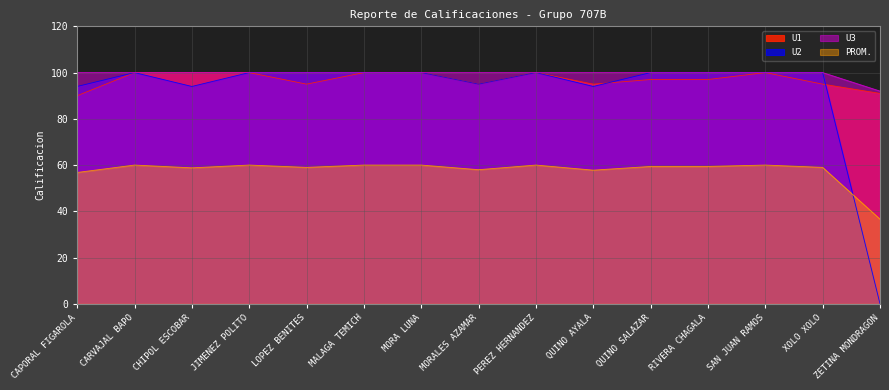

What is the maximum value for U2?

100.0